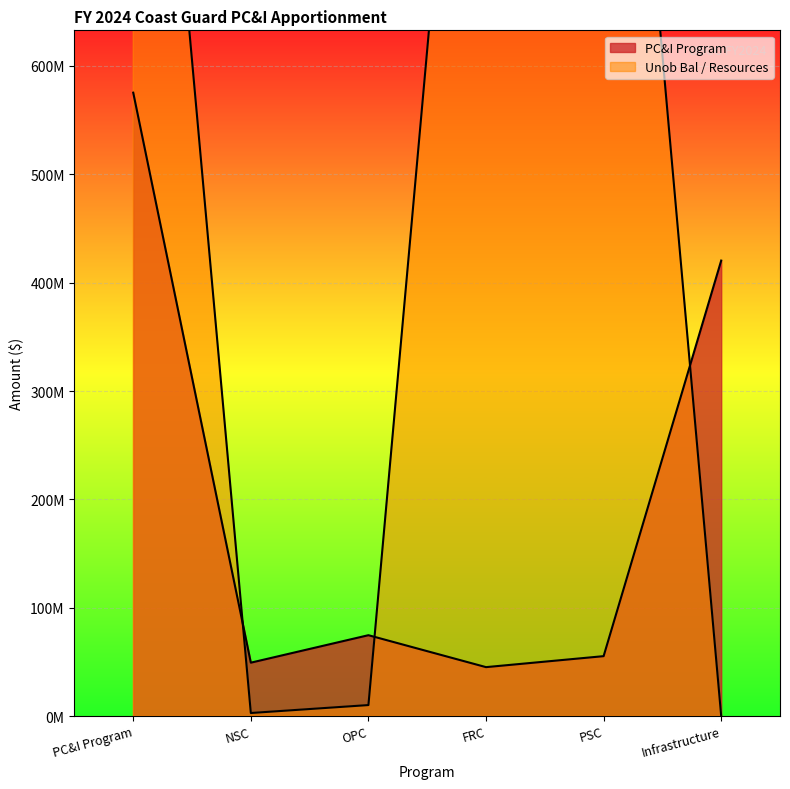

How many values in the PC&I Program series are below 74644822?

3